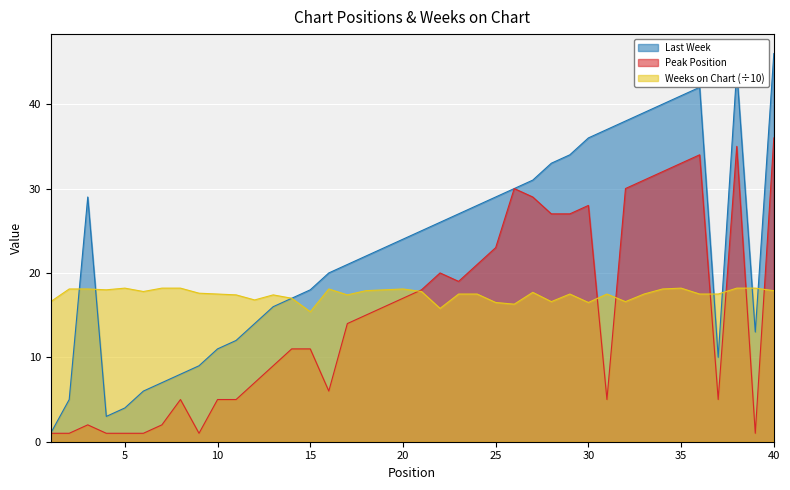

How many intersections are there between Peak Position and Weeks on Chart?

7